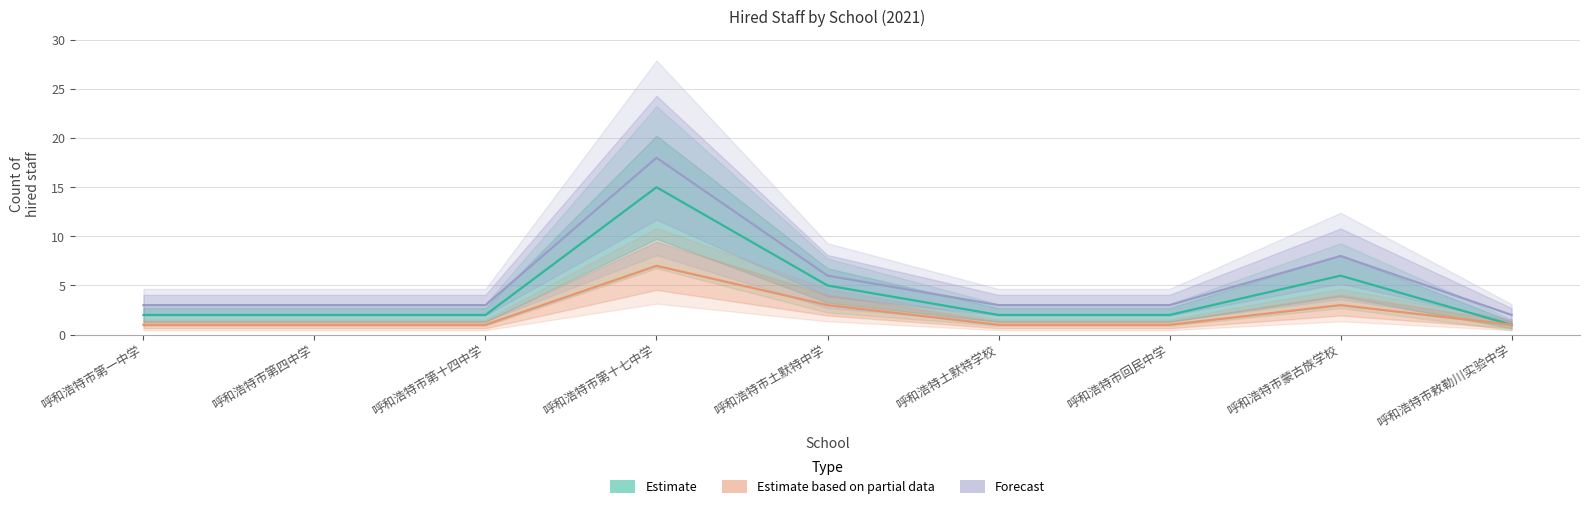

What are all the series names shown in the legend?

Estimate, Estimate based on partial data, Forecast